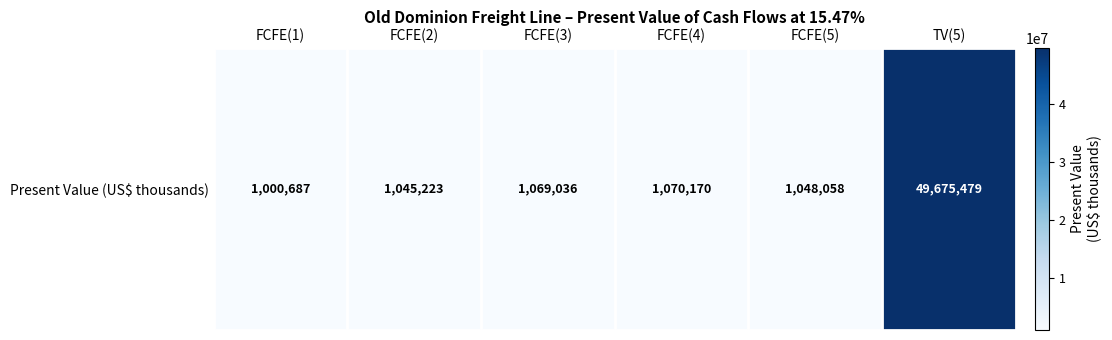

What is the maximum value shown in the chart?

49675479